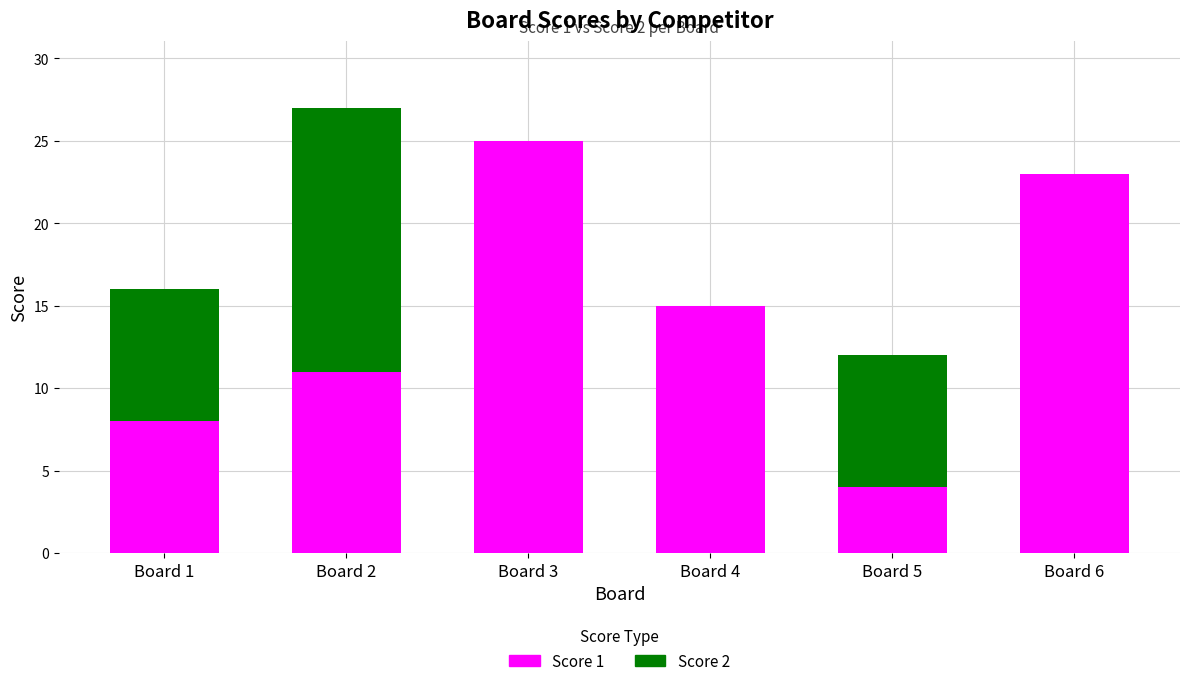

At which category is the sum across all series the highest?

Board 2